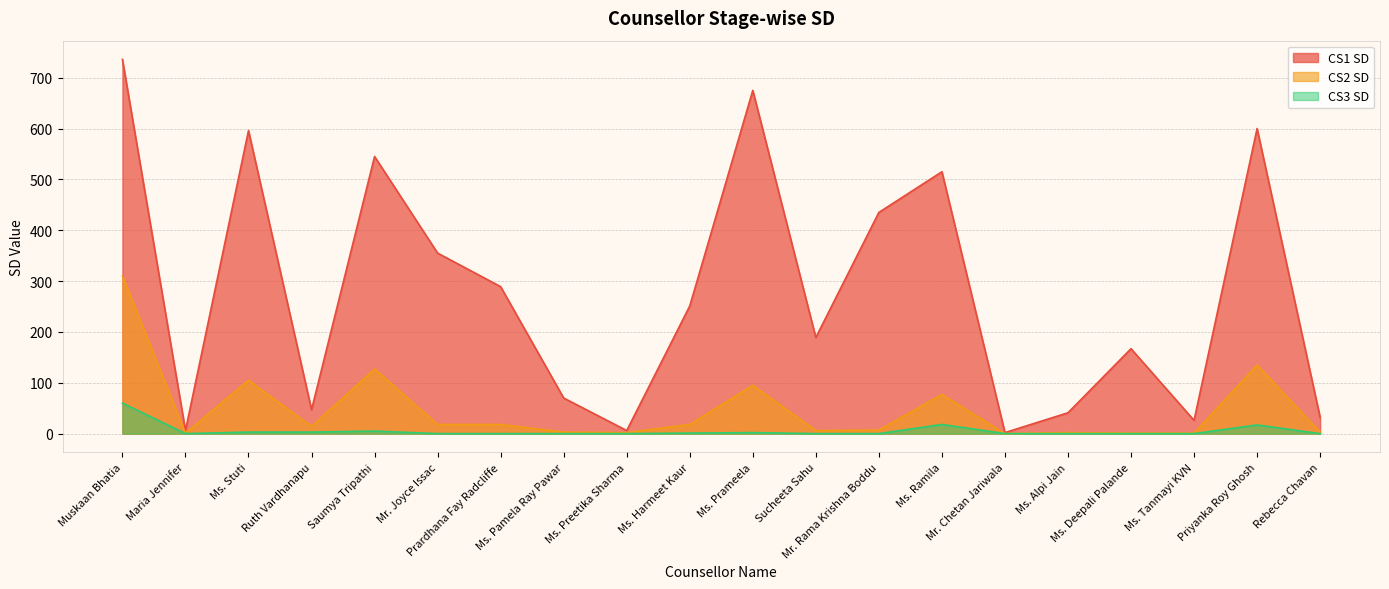

How many categories are shown in the chart?

20